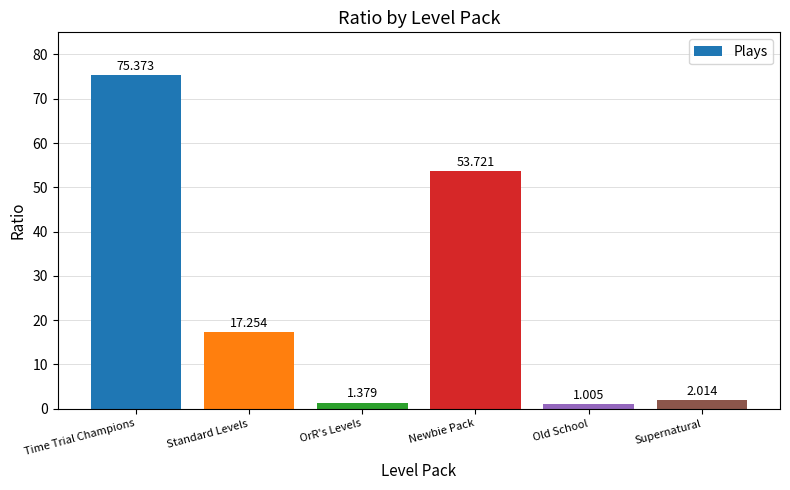

How many values are below 17?

3